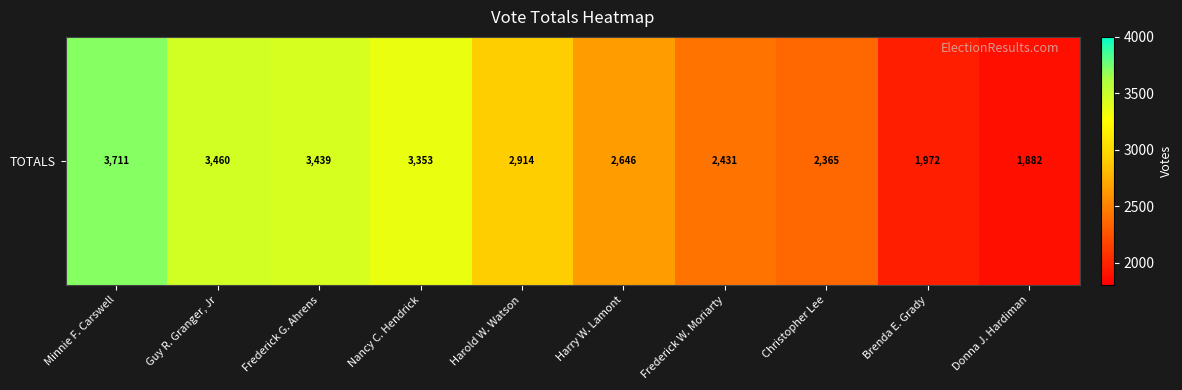

List the labels in order of value, largest first.

Minnie F. Carswell, Guy R. Granger, Jr, Frederick G. Ahrens, Nancy C. Hendrick, Harold W. Watson, Harry W. Lamont, Frederick W. Moriarty, Christopher Lee, Brenda E. Grady, Donna J. Hardiman